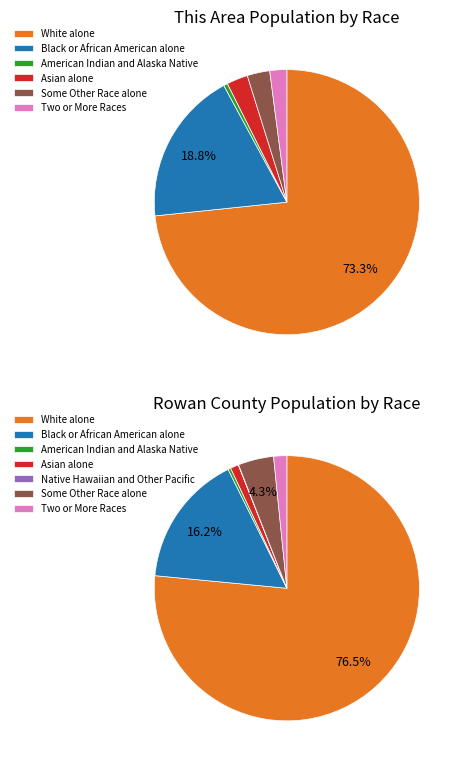

Do Asian alone and White alone together represent more than half of the pie?

Yes